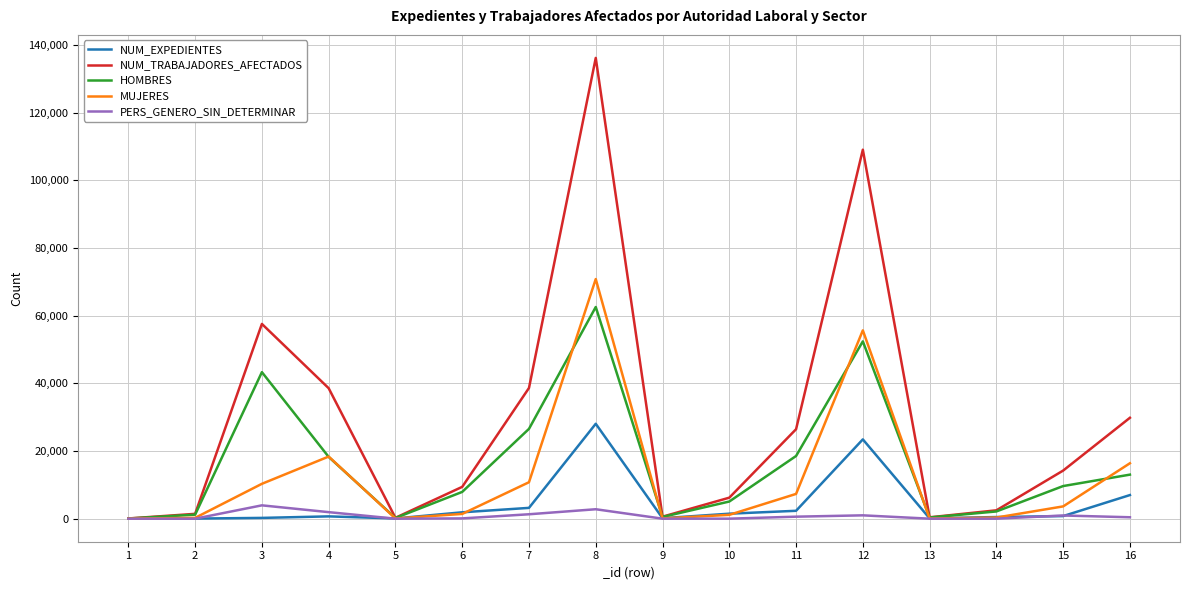

What is the difference between the PERS_GENERO_SIN_DETERMINAR values at 7 and 9?

1303